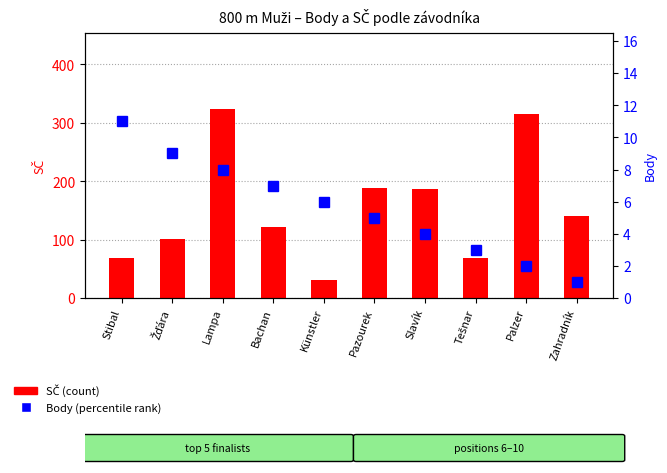

At which label is SČ (count) closest to 177?

Slavík